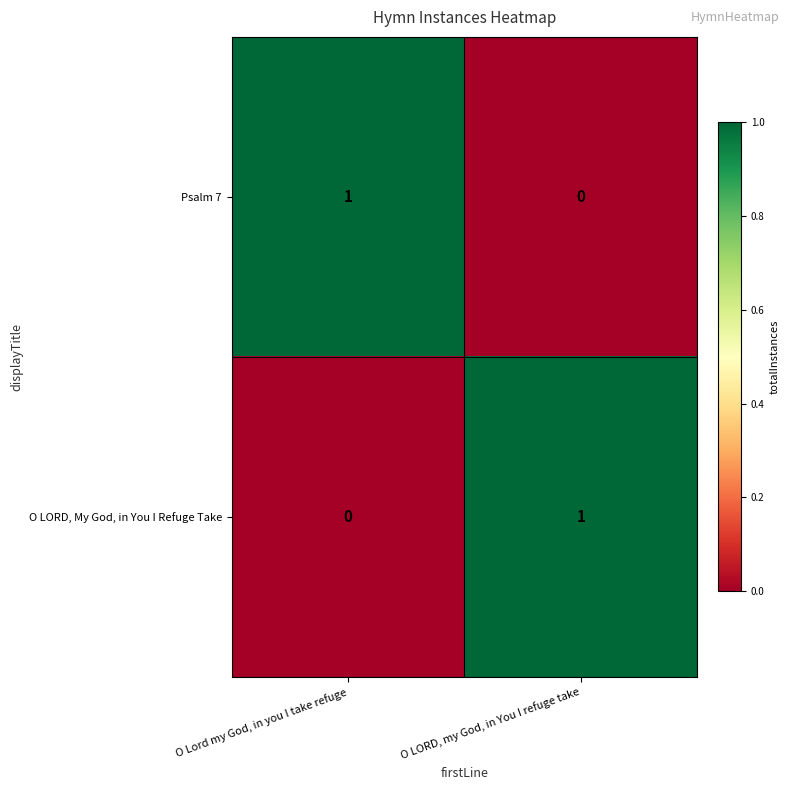

Where is Psalm 7 nearest to the value 0?

O LORD, my God, in You I refuge take